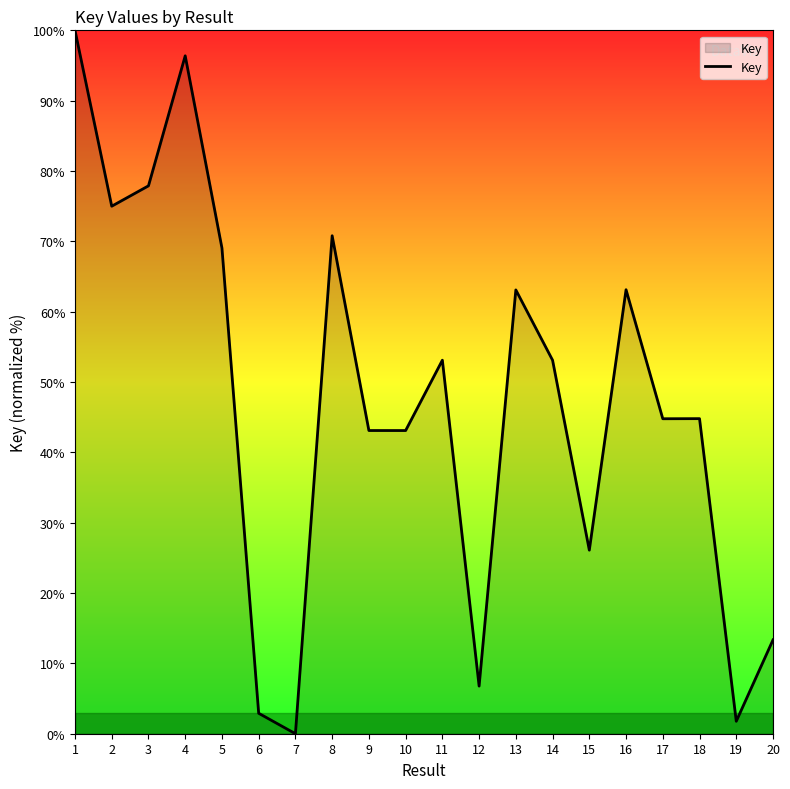

What is the difference between the maximum and minimum values?

100.0